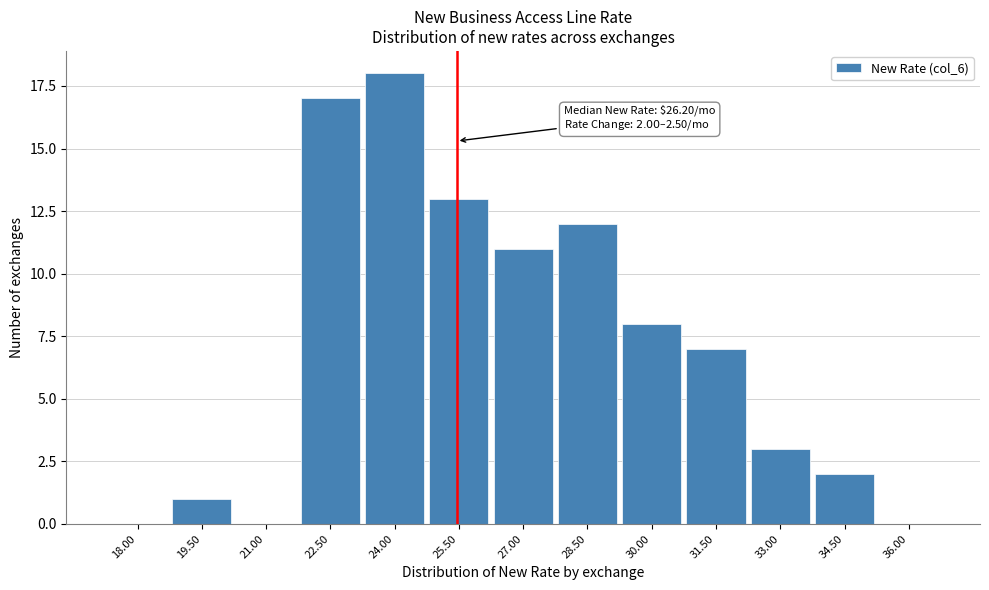

Reading left to right, list all the values displayed in this chart.

18.00=0	19.50=1	21.00=0	22.50=17	24.00=18	25.50=13	27.00=11	28.50=12	30.00=8	31.50=7	33.00=3	34.50=2	36.00=0